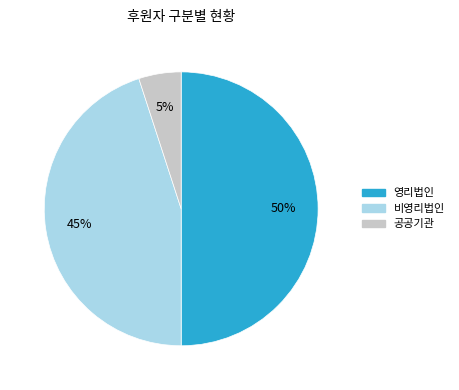

To the nearest percent, what is the difference between the largest and smallest slice percentages?

45%